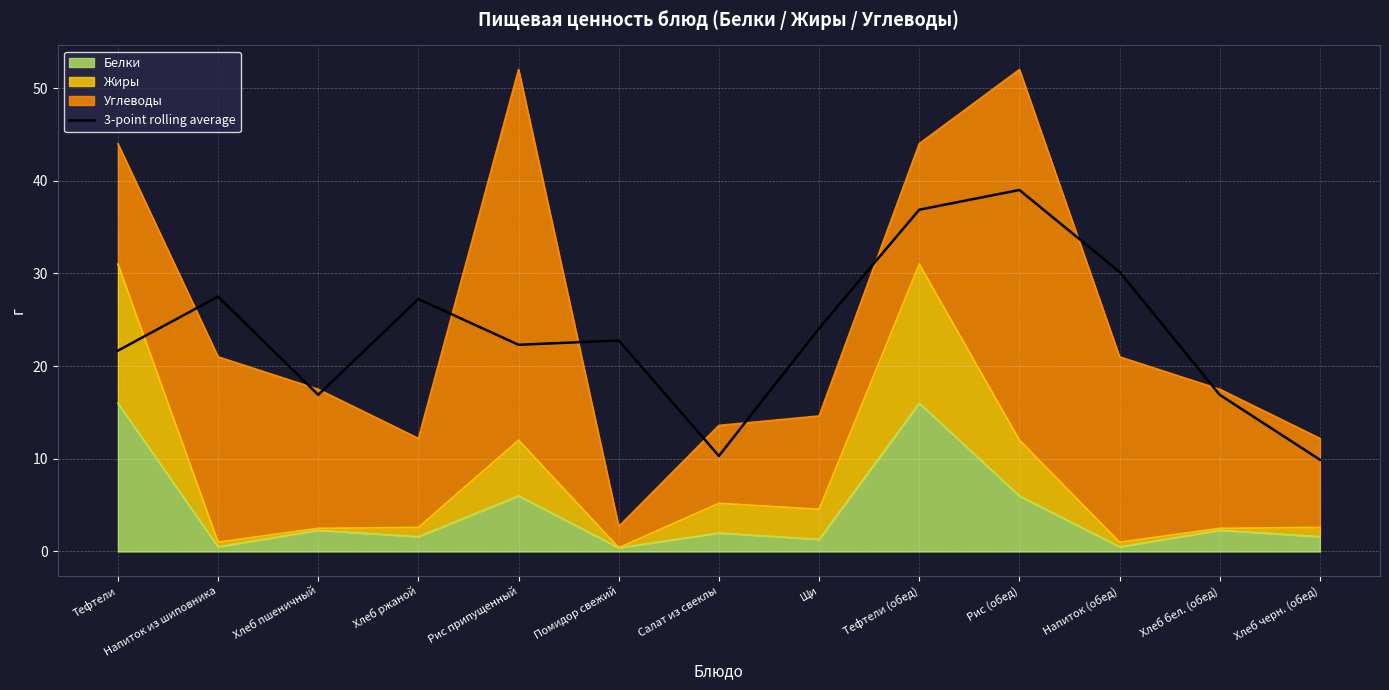

What is the difference between the values at Хлеб бел. (обед) and Рис (обед)?

22.1